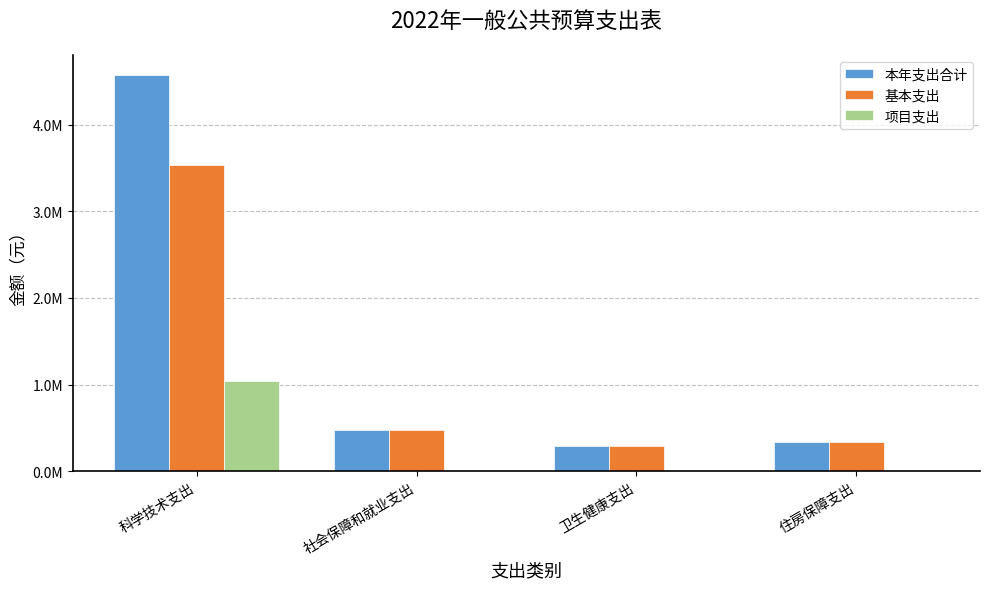

Which series has the widest spread of values?

本年支出合计